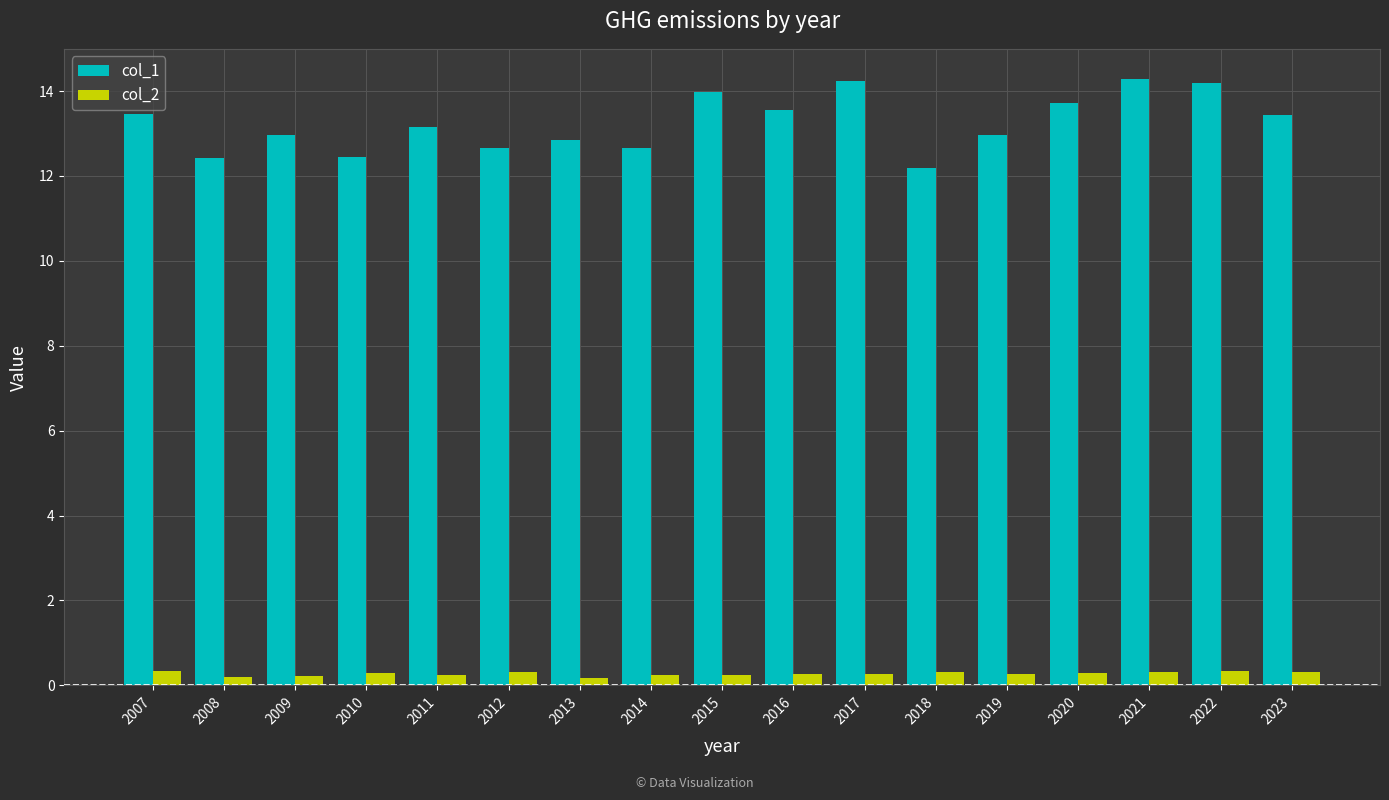

Which series has the largest range (max minus min)?

col_1